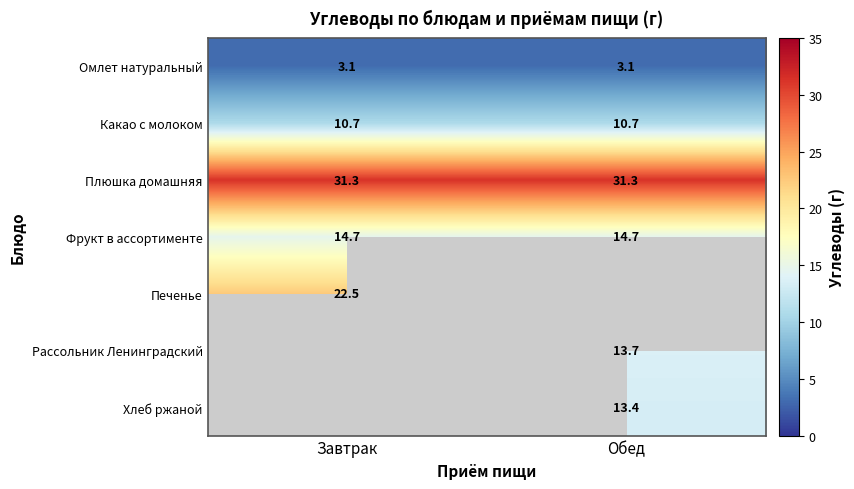

The Рассольник Ленинградский series shows 19.2 at Обед. True or false?

False